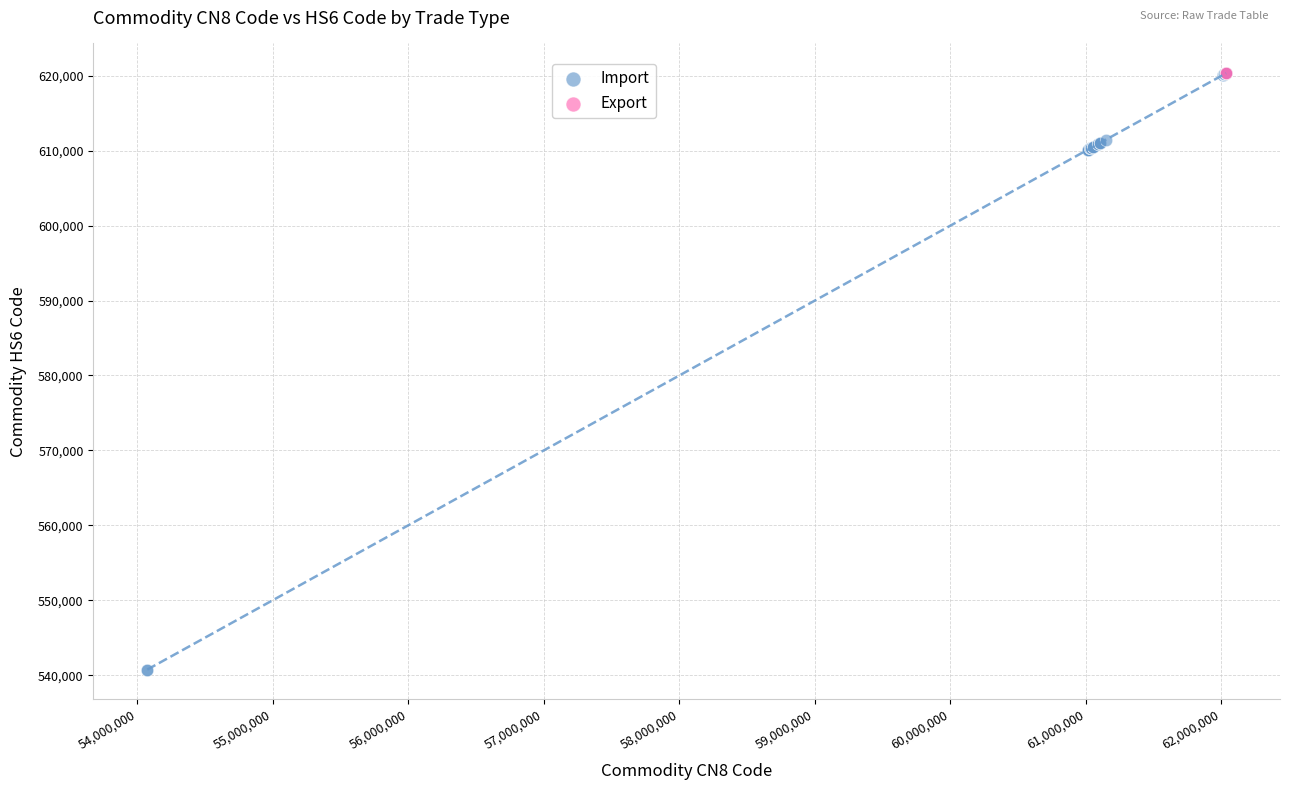

What are all the series names shown in the legend?

Import, Export